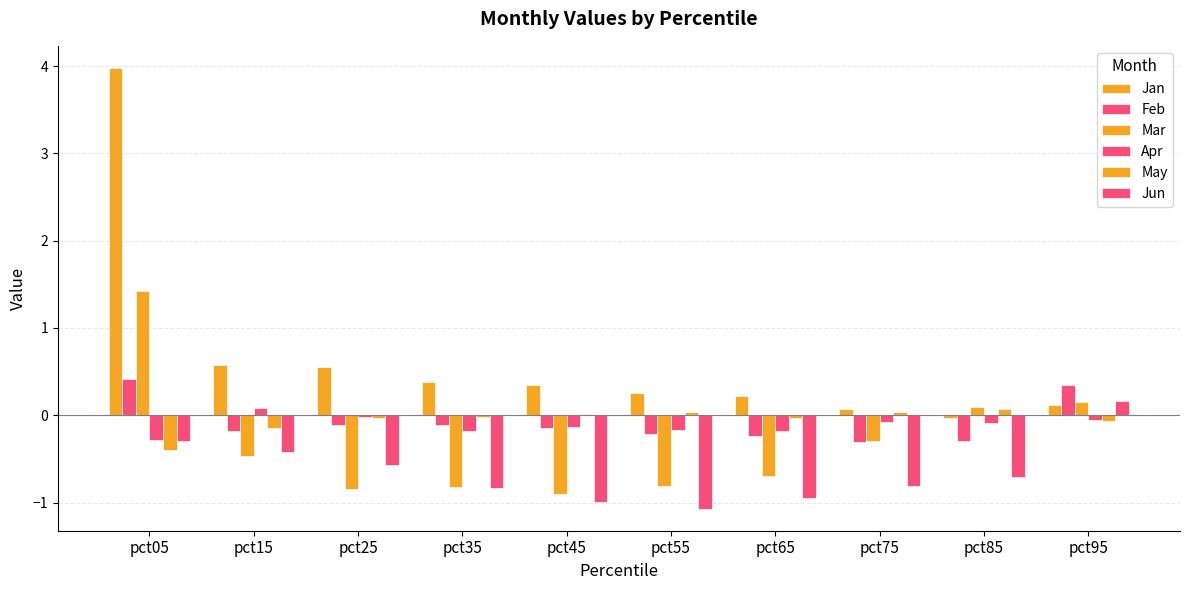

Reading left to right, transcribe all the data shown in this chart.

Jan: pct05=4.0	pct15=0.6	pct25=0.6	pct35=0.4	pct45=0.4	pct55=0.2	pct65=0.2	pct75=0.1	pct85=-0.0	pct95=0.1
Feb: pct05=0.4	pct15=-0.2	pct25=-0.1	pct35=-0.1	pct45=-0.2	pct55=-0.2	pct65=-0.2	pct75=-0.3	pct85=-0.3	pct95=0.3
Mar: pct05=1.4	pct15=-0.5	pct25=-0.8	pct35=-0.8	pct45=-0.9	pct55=-0.8	pct65=-0.7	pct75=-0.3	pct85=0.1	pct95=0.2
Apr: pct05=-0.3	pct15=0.1	pct25=-0.0	pct35=-0.2	pct45=-0.1	pct55=-0.2	pct65=-0.2	pct75=-0.1	pct85=-0.1	pct95=-0.1
May: pct05=-0.4	pct15=-0.1	pct25=-0.0	pct35=-0.0	pct45=0.0	pct55=0.0	pct65=-0.0	pct75=0.0	pct85=0.1	pct95=-0.1
Jun: pct05=-0.3	pct15=-0.4	pct25=-0.6	pct35=-0.8	pct45=-1.0	pct55=-1.1	pct65=-0.9	pct75=-0.8	pct85=-0.7	pct95=0.2